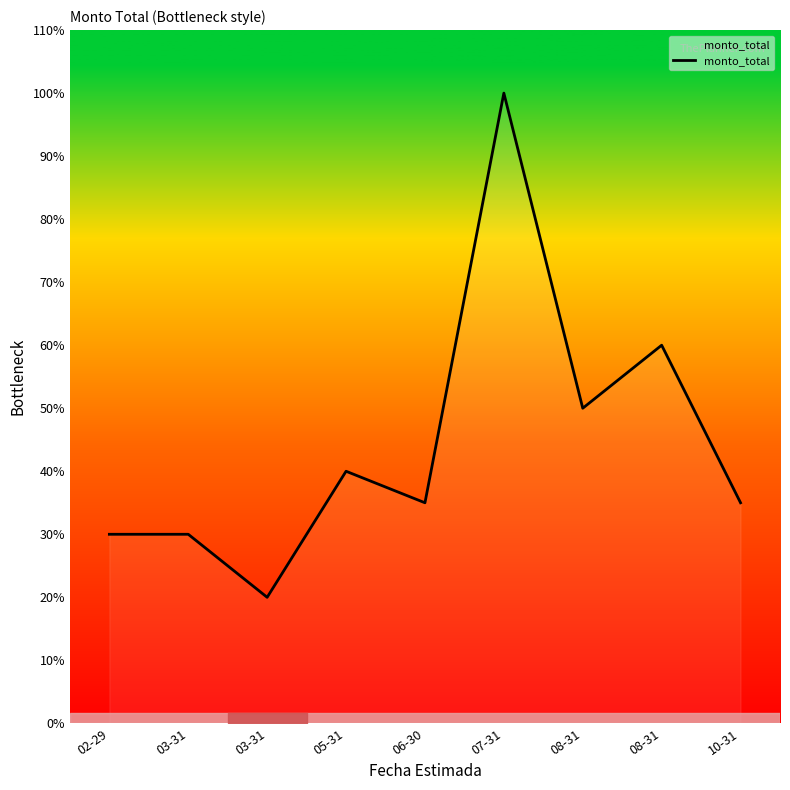

Where is the data nearest to the value 120000000?

08-31